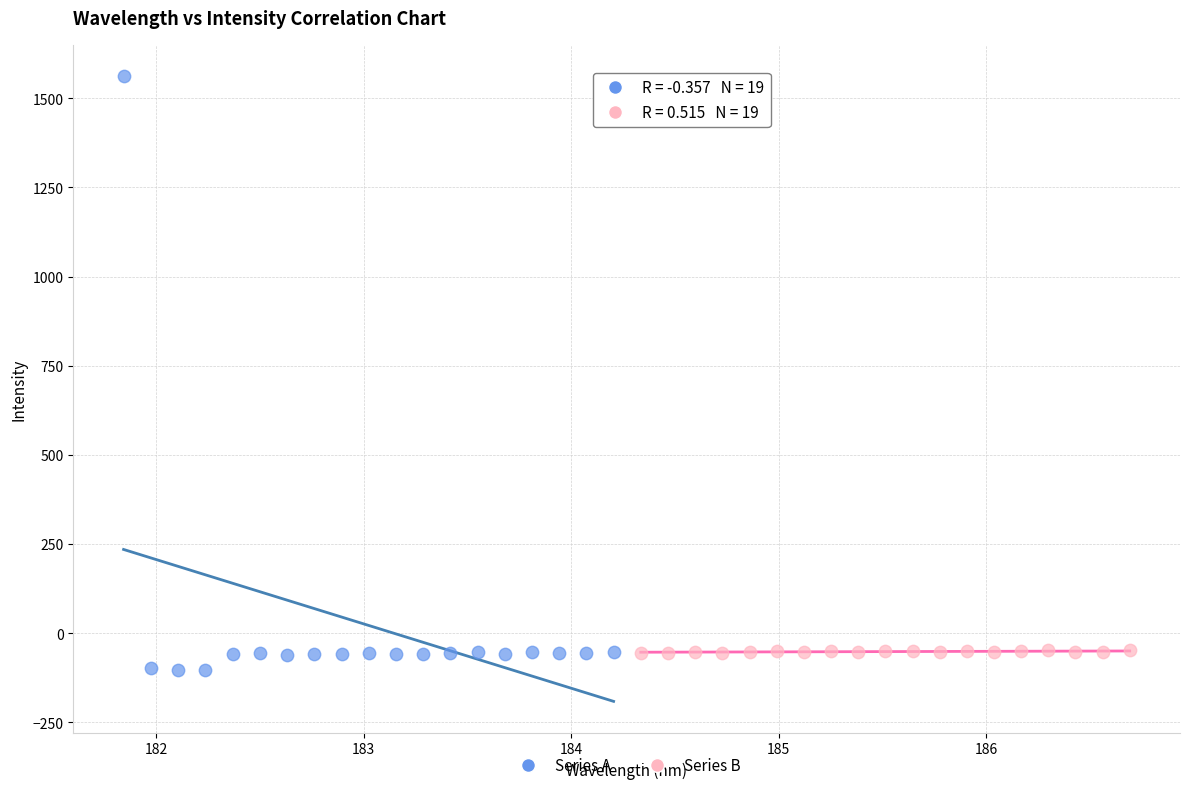

What are all the series names shown in the legend?

Series A, Series B